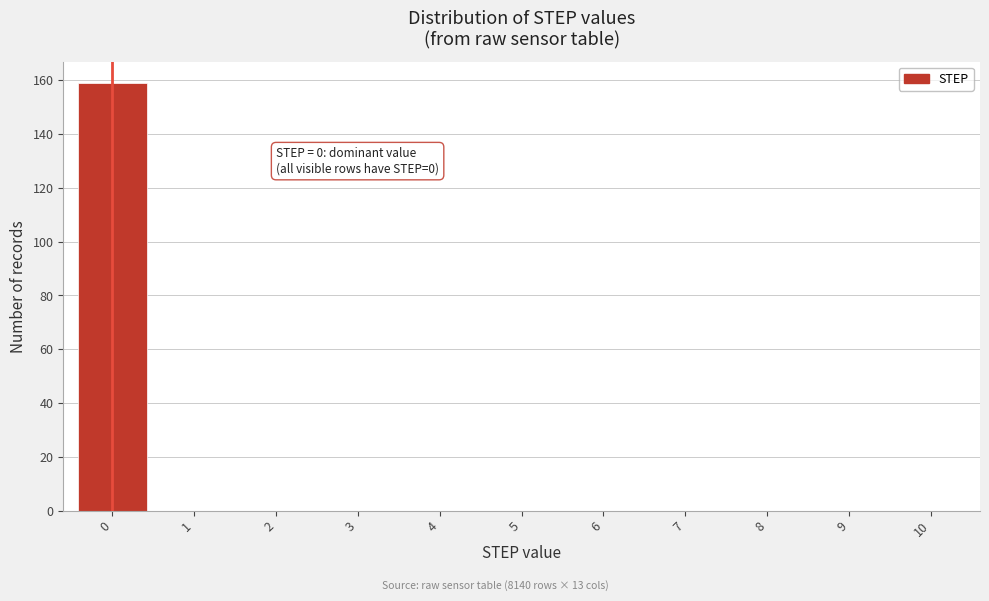

Which range on the x-axis has the tallest bar?

-0.5 to 0.5